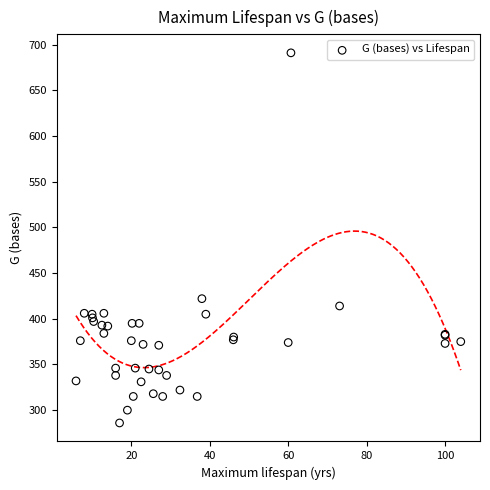

What Y value in the scatter plot is closest to 488?

422